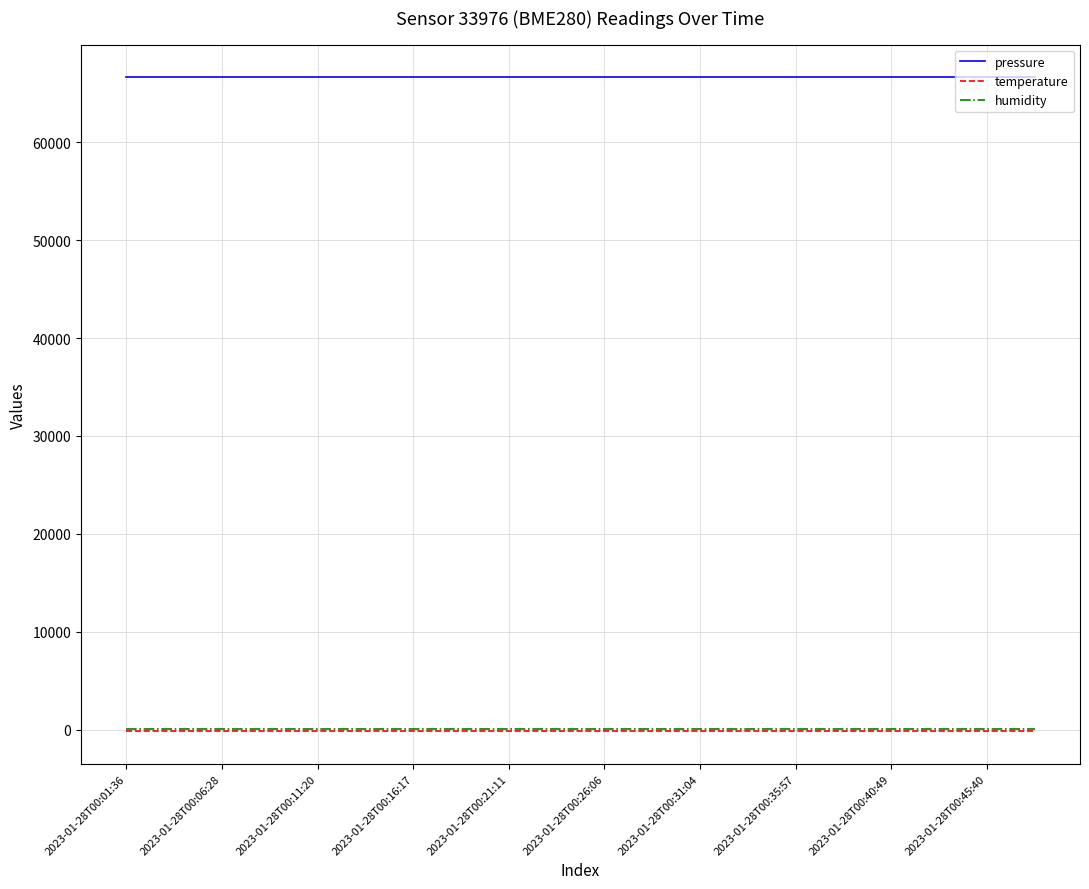

What is the minimum value for pressure?

66628.8